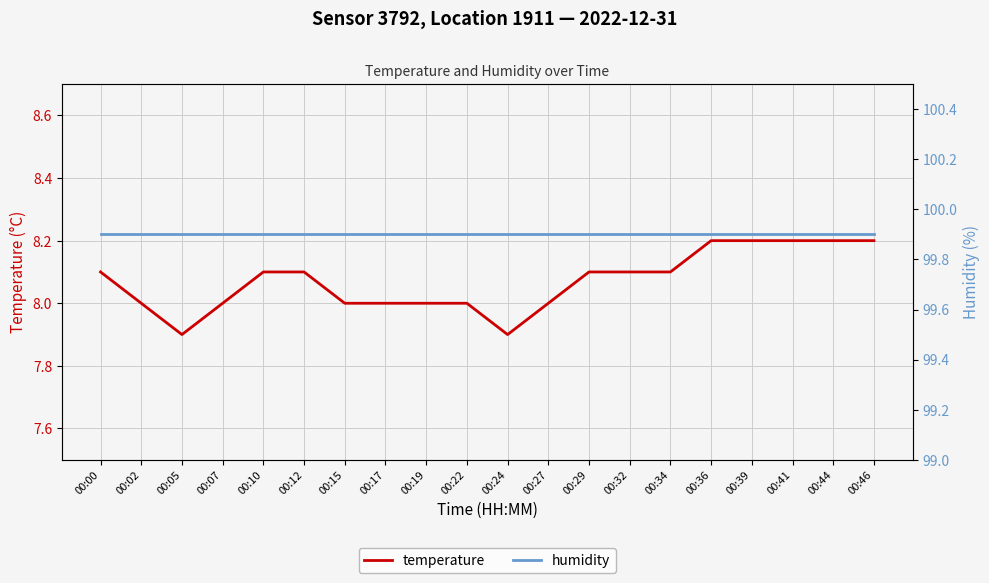

True or false: temperature and humidity cross at least once.

False